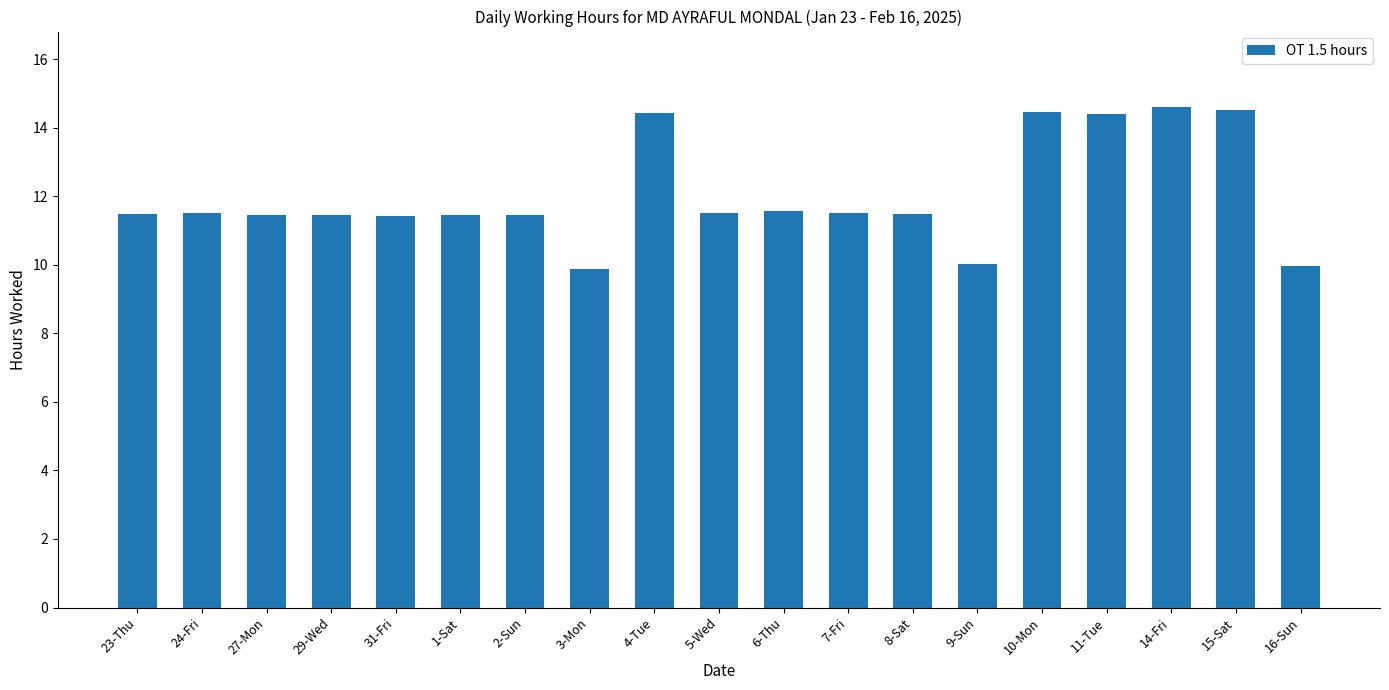

Approximately how many times larger is the value at 9-Sun compared to 31-Fri?

0.9